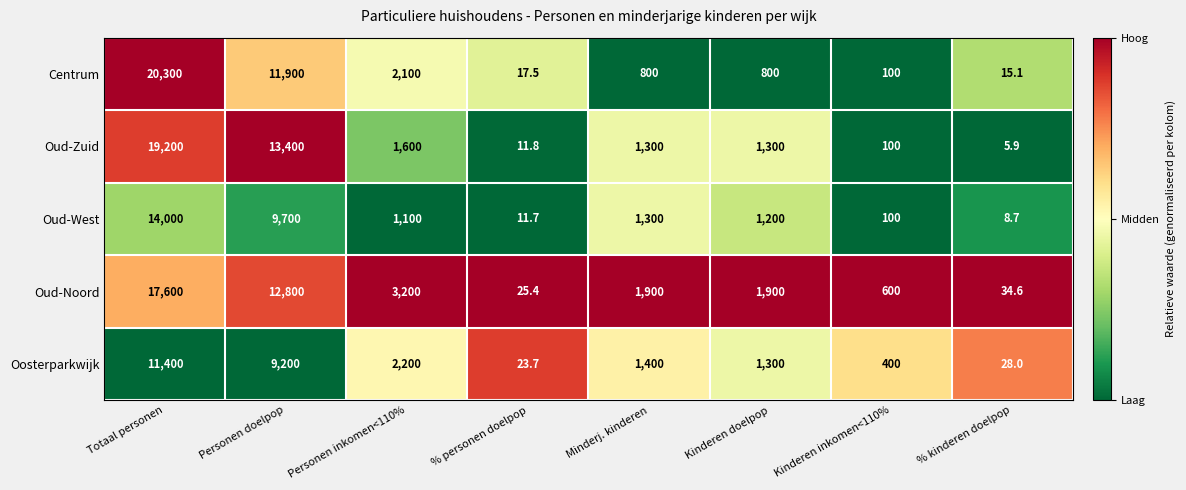

Rank the categories by Oud-West value from lowest to highest.

% kinderen doelpop, % personen doelpop, Kinderen inkomen<110%, Personen inkomen<110%, Kinderen doelpop, Minderj. kinderen, Personen doelpop, Totaal personen